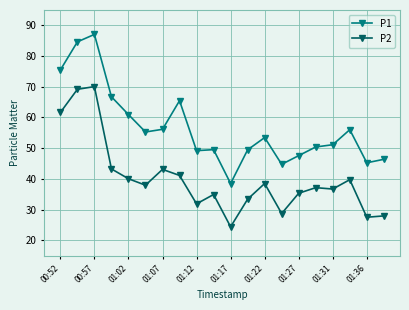

True or false: P2 has more than 1 interior local peaks.

True